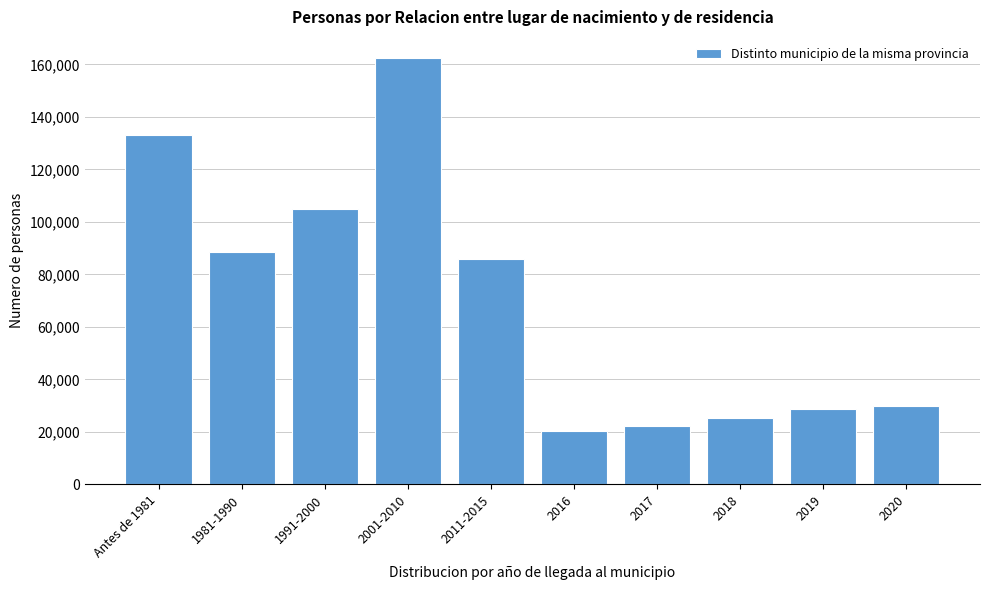

Reading left to right, transcribe all the data shown in this chart.

133255	88658	104842	162362	85883	20324	22385	25389	28788	29953